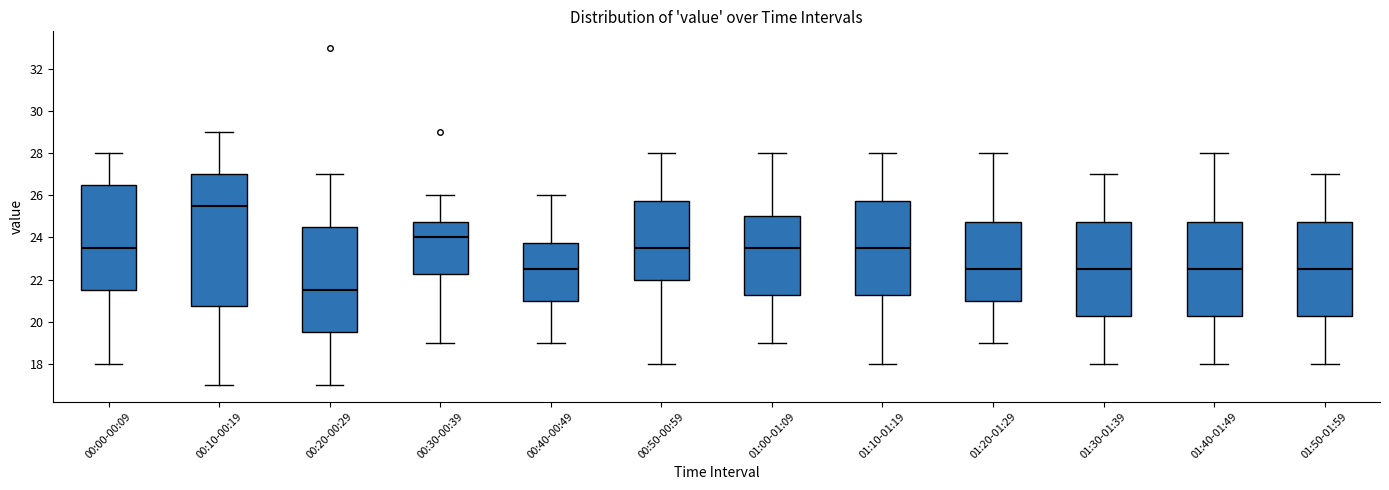

Reading left to right, transcribe this box plot: for each box, give where its median line is, the range the box spans, and where its two whiskers end, as read against the y-axis. The values are not printed on the chart, so give them approximately, as read against the axis.

00:00-00:09: median 23.6, box 21.6 to 26.6, whiskers 18.0 to 28.0
00:10-00:19: median 25.6, box 20.8 to 27.0, whiskers 17.0 to 29.0
00:20-00:29: median 21.6, box 19.6 to 24.6, whiskers 17.0 to 27.0
00:30-00:39: median 24.0, box 22.2 to 24.8, whiskers 19.0 to 26.0
00:40-00:49: median 22.6, box 21.0 to 23.8, whiskers 19.0 to 26.0
00:50-00:59: median 23.6, box 22.0 to 25.8, whiskers 18.0 to 28.0
01:00-01:09: median 23.6, box 21.2 to 25.0, whiskers 19.0 to 28.0
01:10-01:19: median 23.6, box 21.2 to 25.8, whiskers 18.0 to 28.0
01:20-01:29: median 22.6, box 21.0 to 24.8, whiskers 19.0 to 28.0
01:30-01:39: median 22.6, box 20.2 to 24.8, whiskers 18.0 to 27.0
01:40-01:49: median 22.6, box 20.2 to 24.8, whiskers 18.0 to 28.0
01:50-01:59: median 22.6, box 20.2 to 24.8, whiskers 18.0 to 27.0